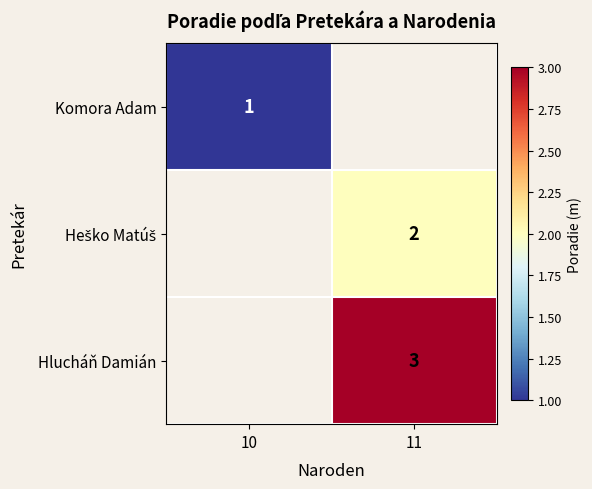

Is it true that Komora Adam equals 1 at 10?

True